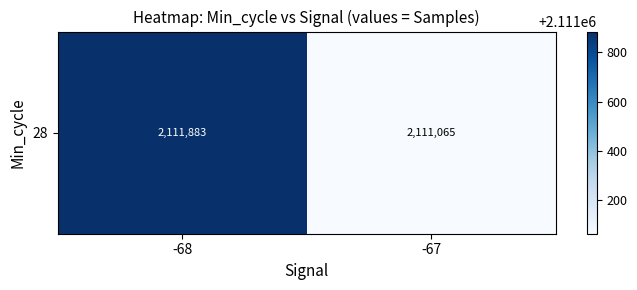

What is the change in value from -68 to -67?

-818.4